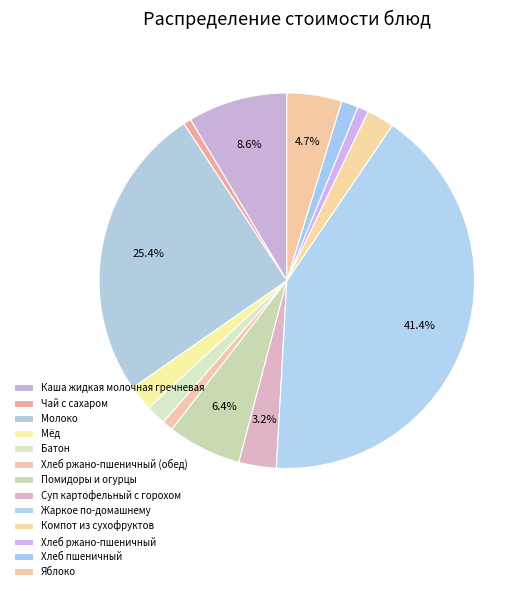

What percentage is the Батон slice, to the nearest percent?

2%